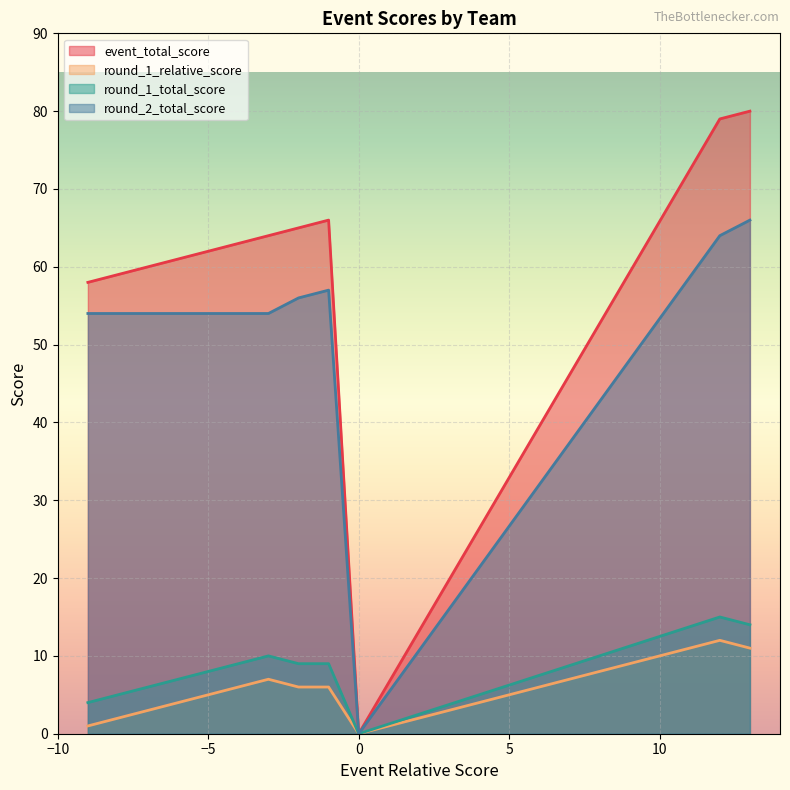

How many data points does each series have?

7